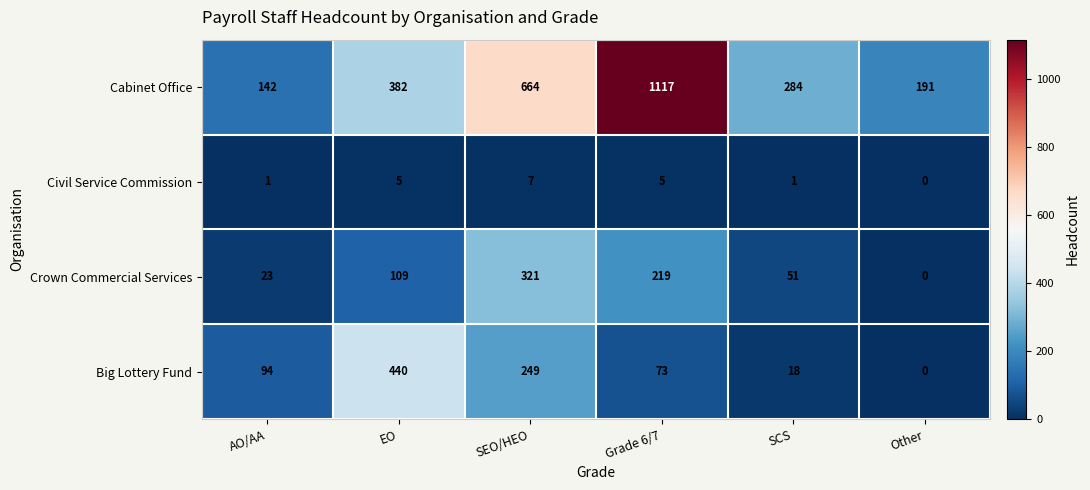

Which series changed the most between AO/AA and SCS?

Cabinet Office